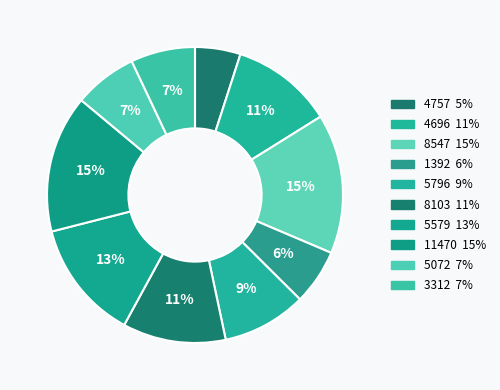

To the nearest percent, what is the combined percentage of 4757 and 5579?

18%